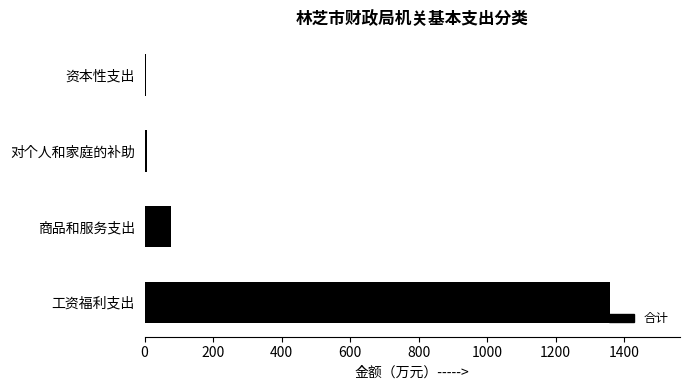

What is the sum of all values?

1446.4